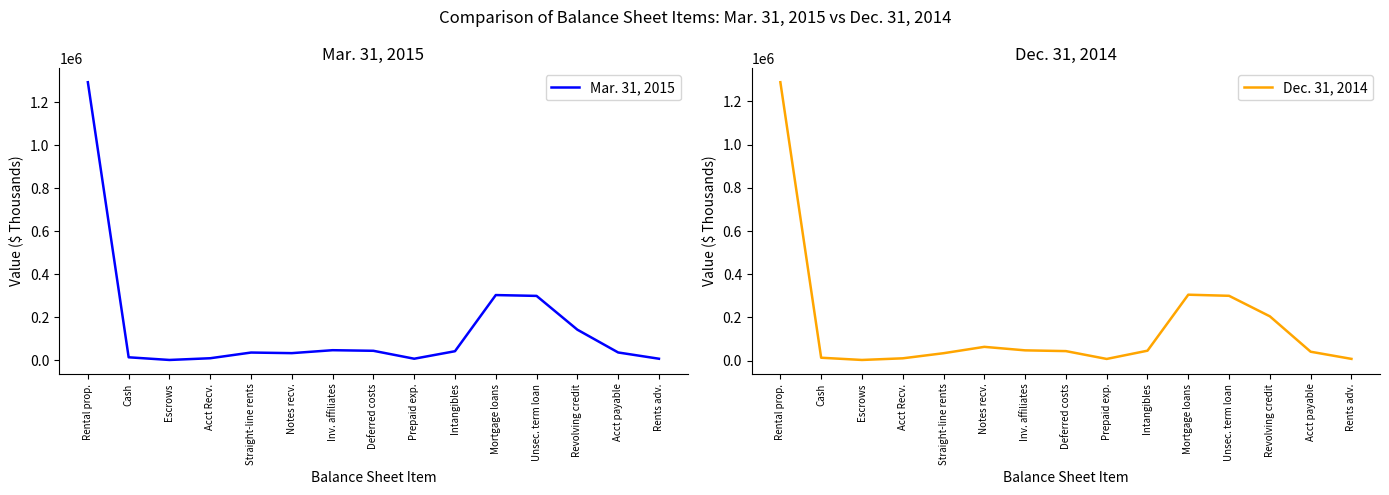

Rank the series at Unsec. term loan from highest to lowest value.

Mar. 31, 2015, Dec. 31, 2014